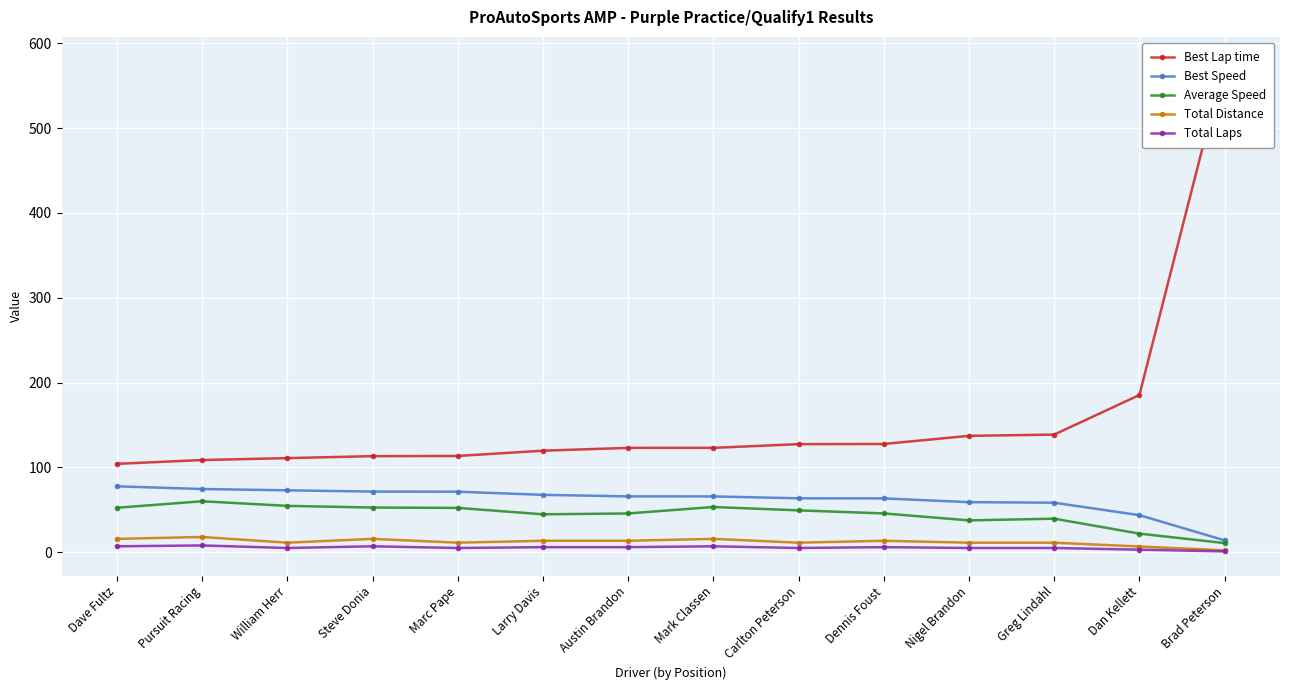

Which has a higher value, Nigel Brandon or Dan Kellett?

Dan Kellett